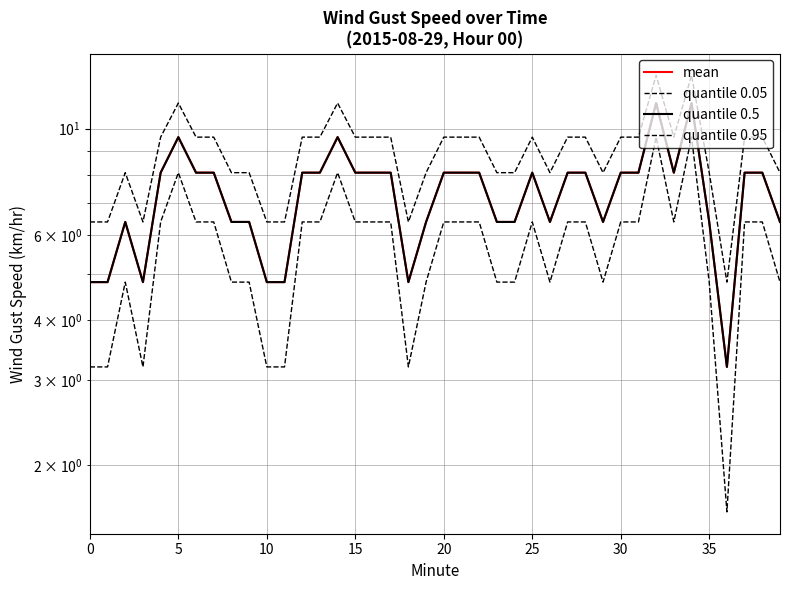

At which category is the sum across all series the highest?

32